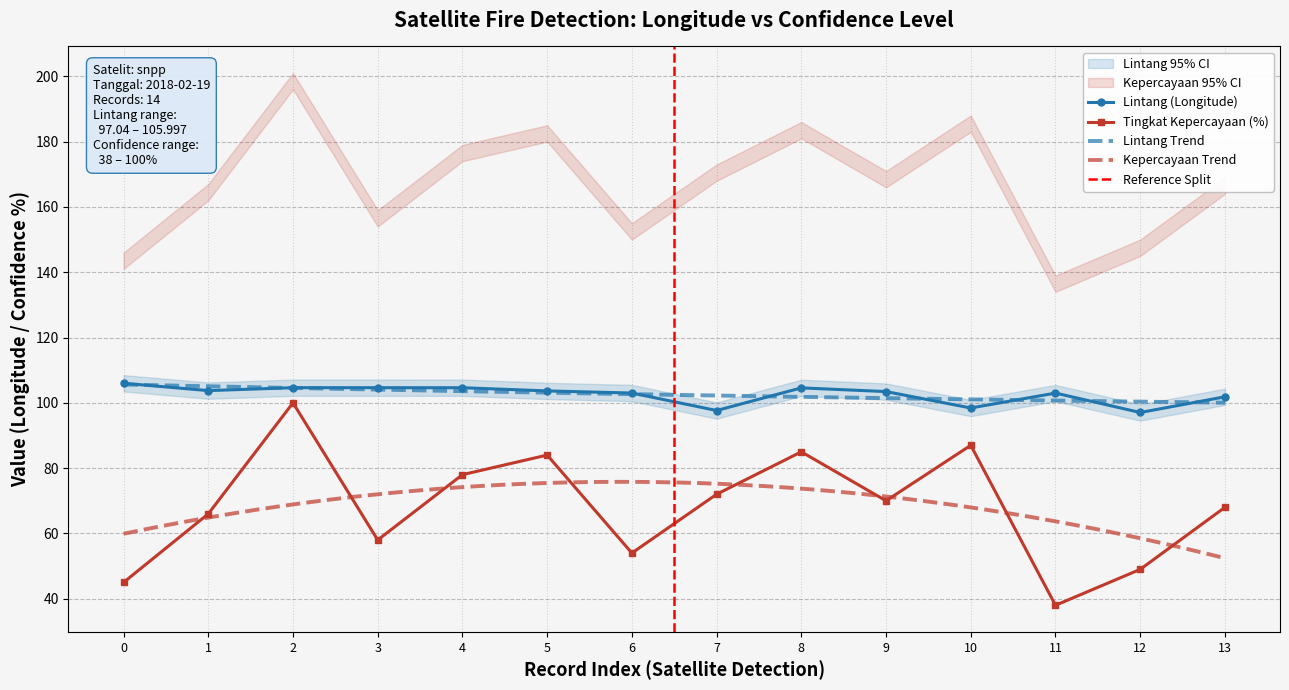

True or false: Lintang and Tingkat Kepercayaan(%) intersect in this chart.

False